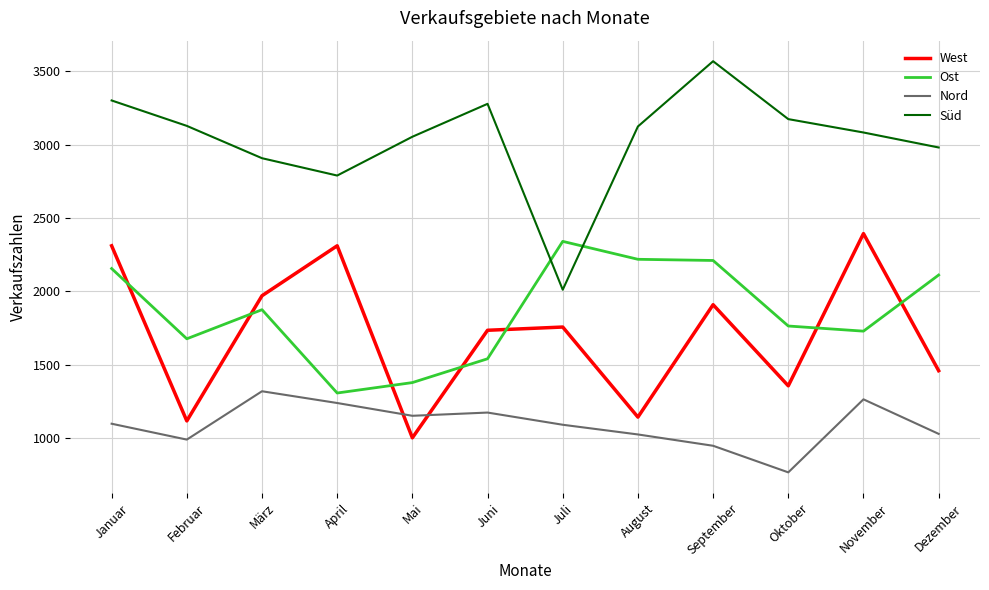

What is the lowest value of the Süd series?

2012